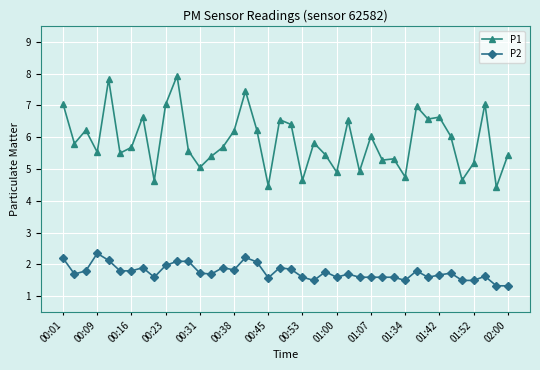

What is the difference between the second highest and minimum values in the P1 series?

3.4